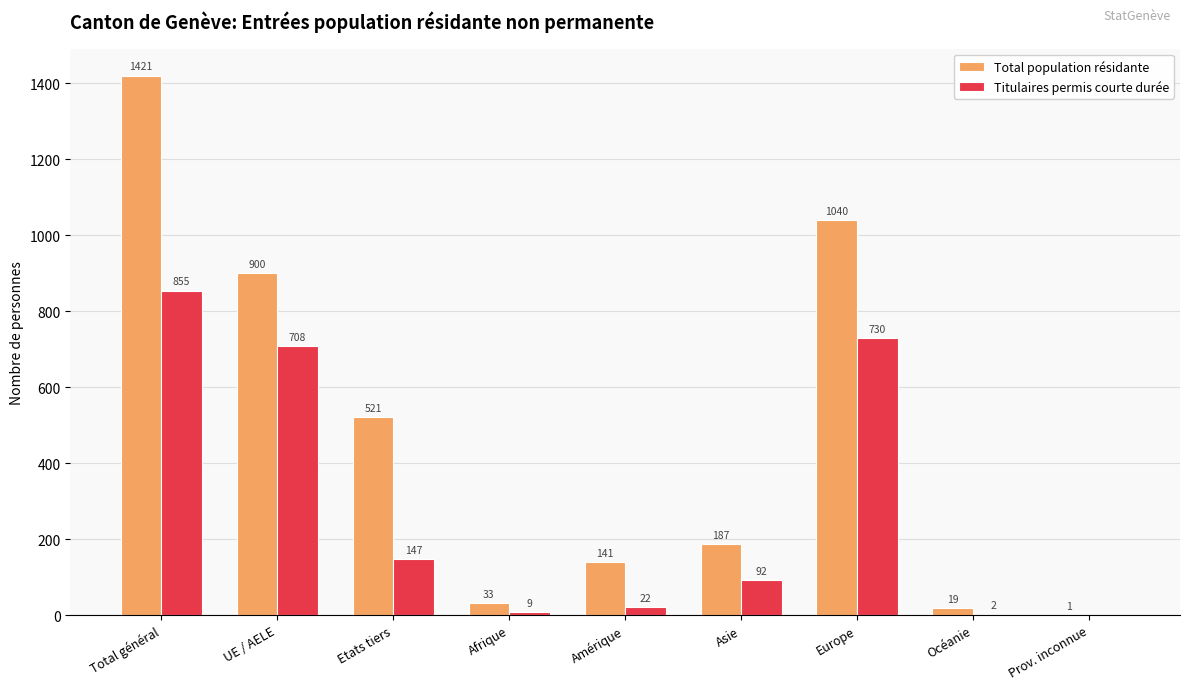

What are all the series names shown in the legend?

Total population résidante, Titulaires permis courte durée